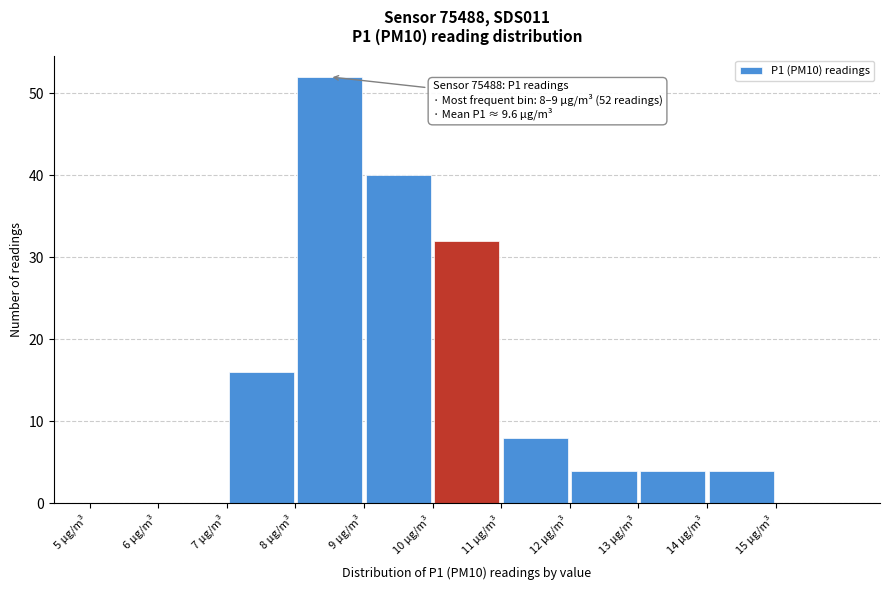

Which range on the x-axis has the tallest bar?

8 to 9